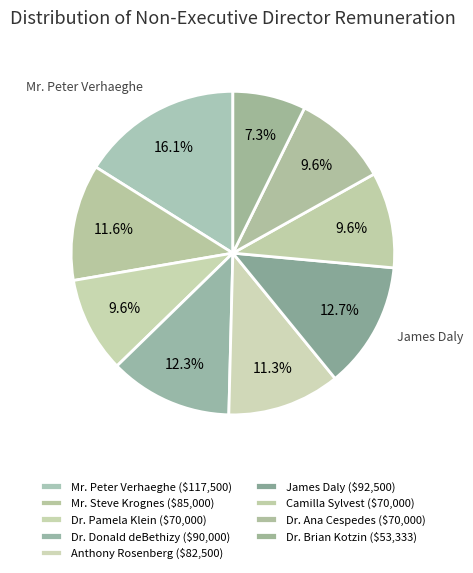

Which has a higher value, Camilla Sylvest or Mr. Steve Krognes?

Mr. Steve Krognes